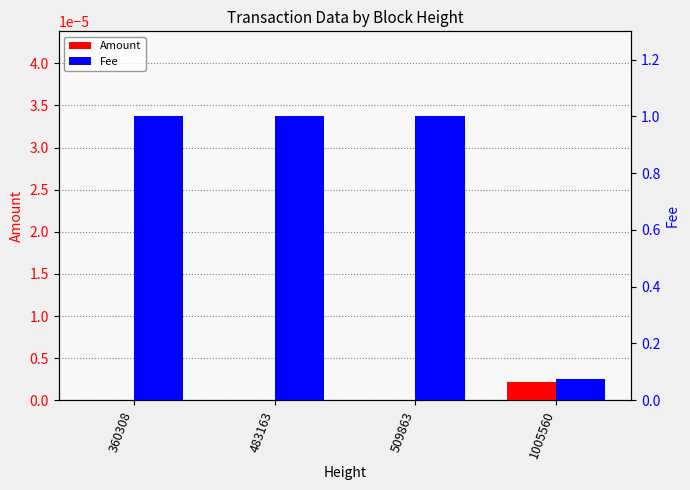

Rank the categories by Fee value from highest to lowest.

360308, 483163, 509863, 1005560